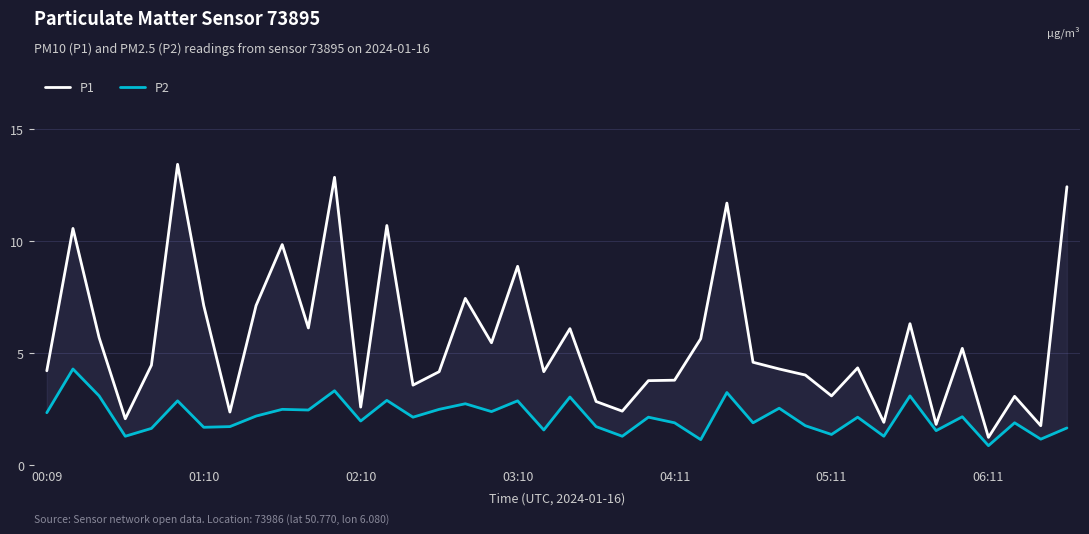

What position from the left is 31?

32